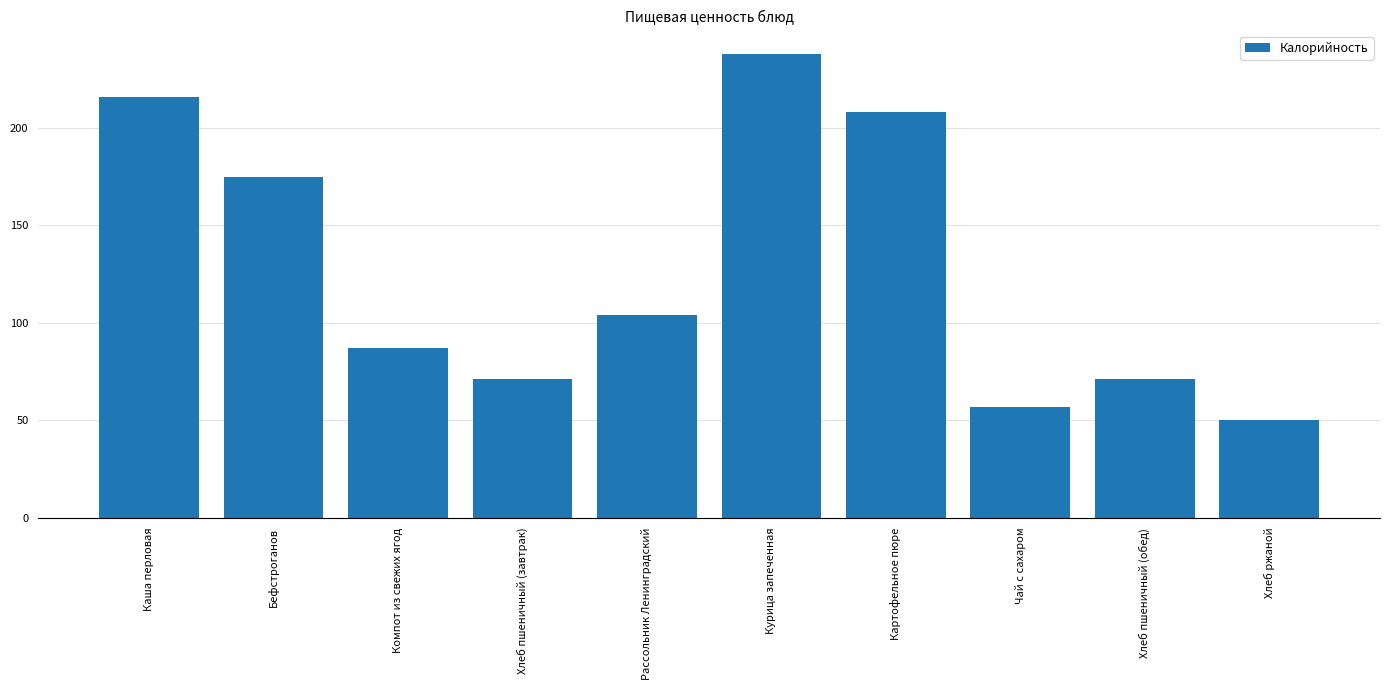

What is the ratio of the value at Бефстроганов to the value at Чай с сахаром?

3.1